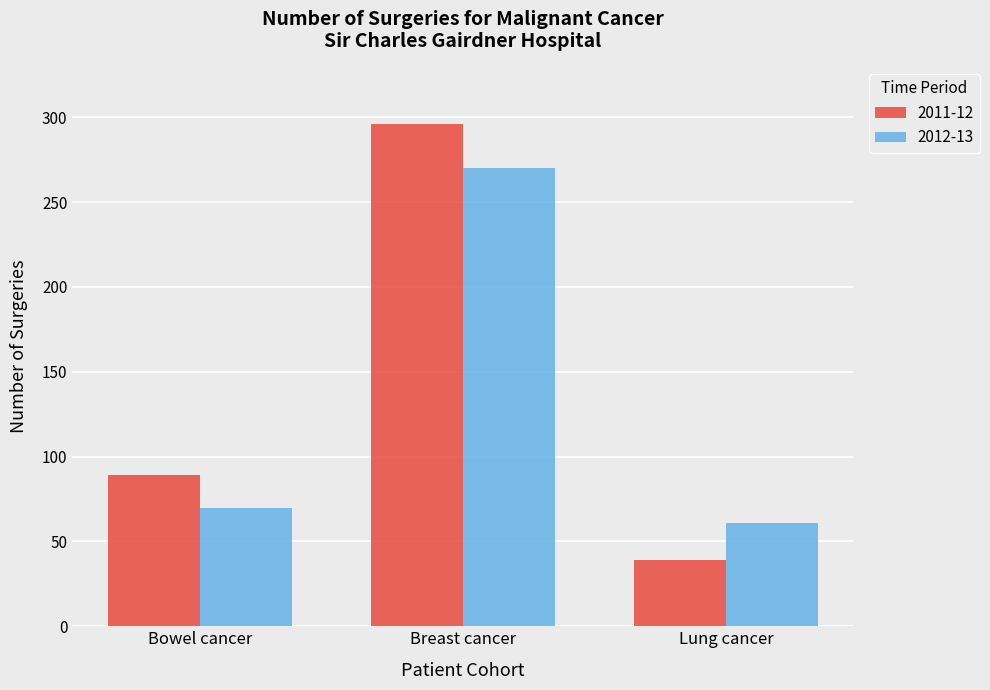

What is the greatest value displayed?

296